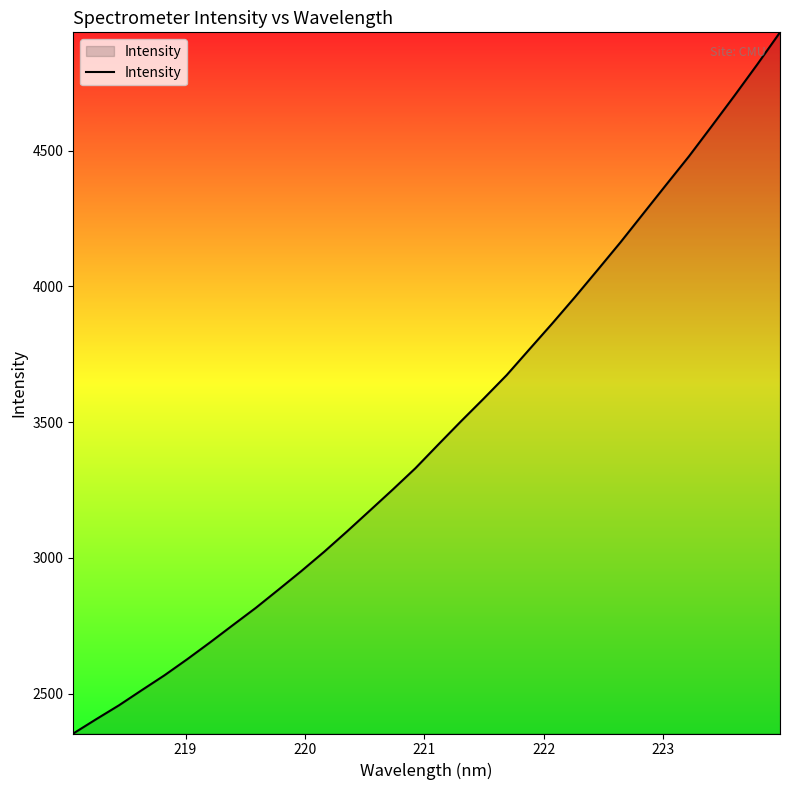

What is the average value?

3470.7